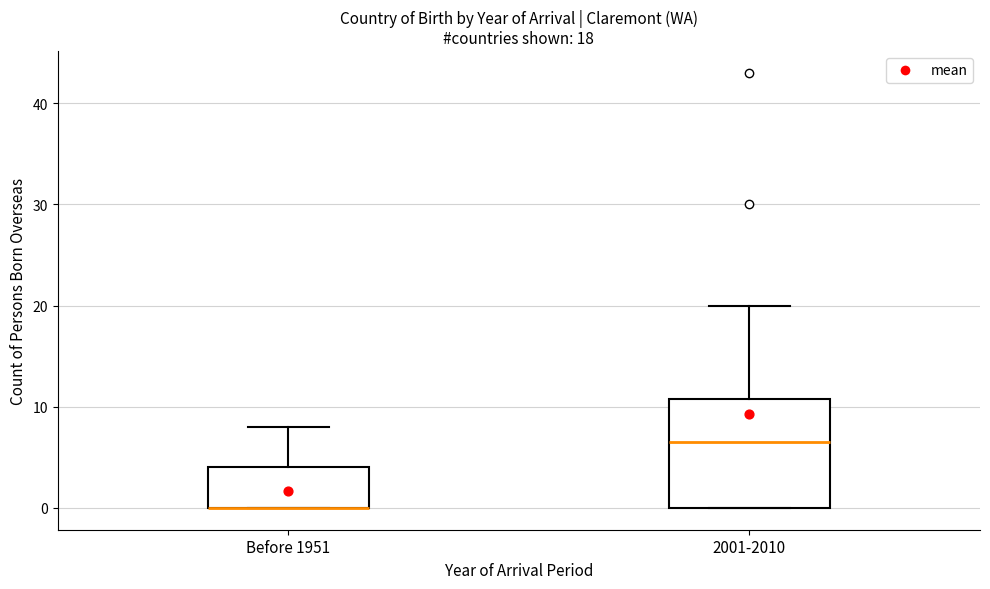

Comparing the boxes themselves (not the whiskers), which one is the tallest?

2001-2010